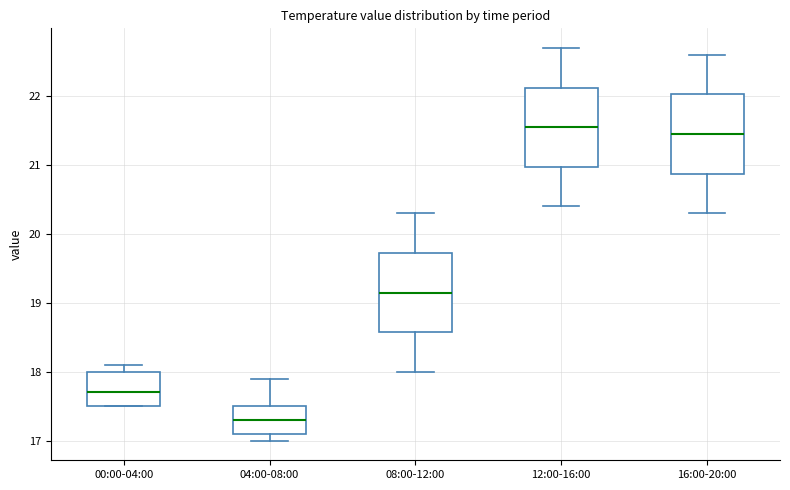

Which box has the lowest median line?

04:00-08:00